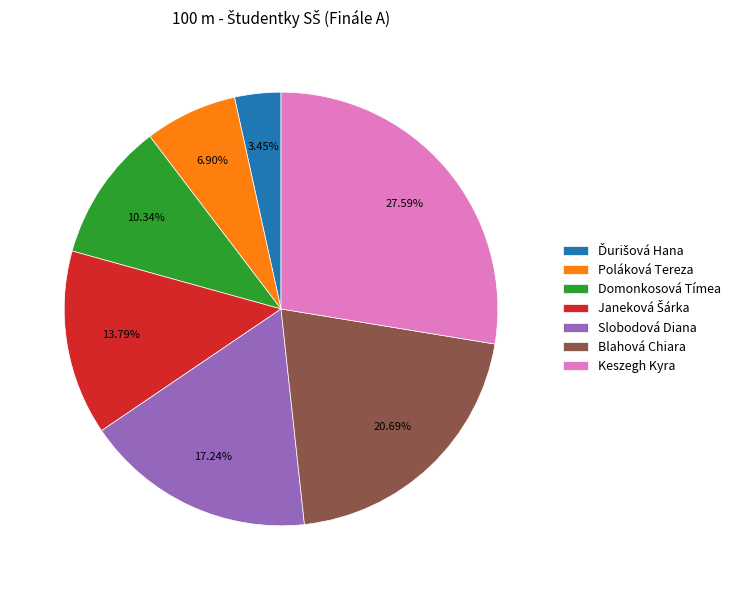

What is the largest slice in the pie chart?

Keszegh Kyra